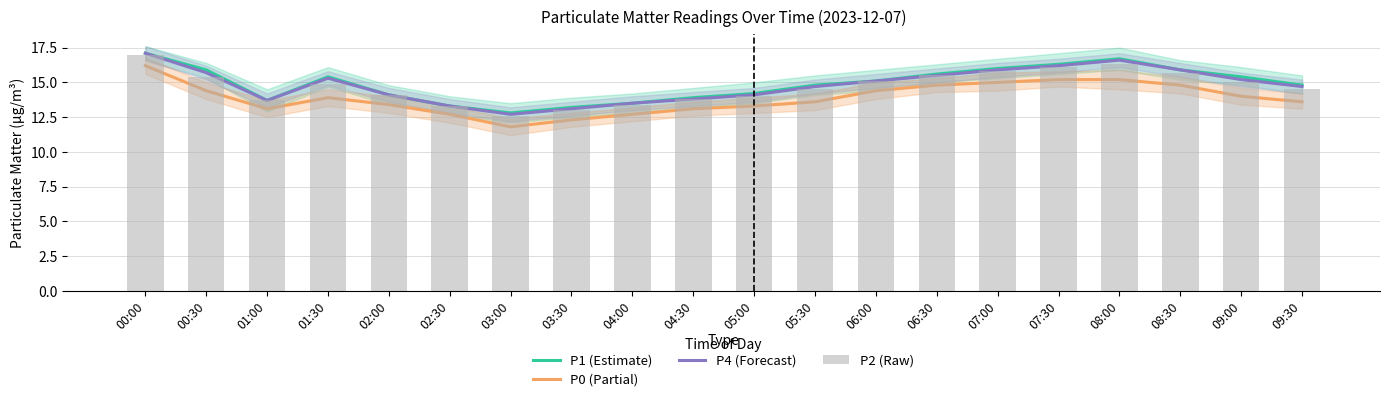

Reading right to left, list all the values displayed in this chart.

P1 (Estimate): 14.8	15.4	15.9	16.7	16.3	16.0	15.6	15.1	14.8	14.2	13.9	13.5	13.2	12.8	13.3	14.1	15.4	13.7	15.9	17.1
P0 (Partial): 13.6	14.0	14.8	15.2	15.2	15.0	14.8	14.4	13.6	13.3	13.1	12.7	12.3	11.8	12.7	13.4	13.9	13.1	14.4	16.2
P4 (Forecast): 14.7	15.2	15.9	16.6	16.2	15.9	15.5	15.1	14.7	14.1	13.8	13.5	13.1	12.7	13.3	14.1	15.3	13.7	15.7	17.1
P2 (Raw): 14.5	15.0	15.7	16.3	16.1	15.8	15.5	15.1	14.5	14.0	13.8	13.4	13.0	12.6	13.3	14.1	14.9	13.7	15.4	17.0